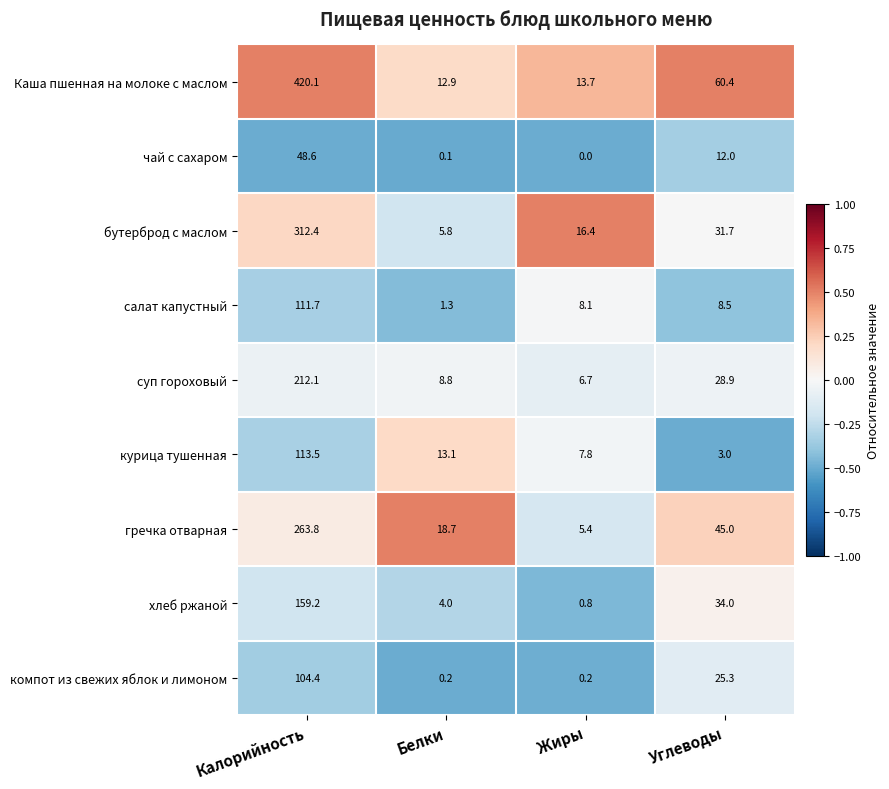

What is the total value across all series at Калорийность?

1745.8